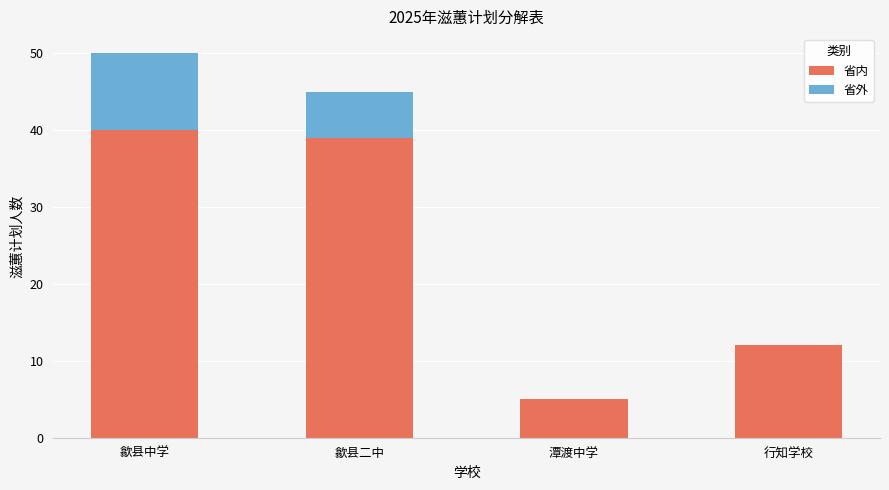

Reading left to right, what are the values for 省内?

歙县中学=40	歙县二中=39	潭渡中学=5	行知学校=12